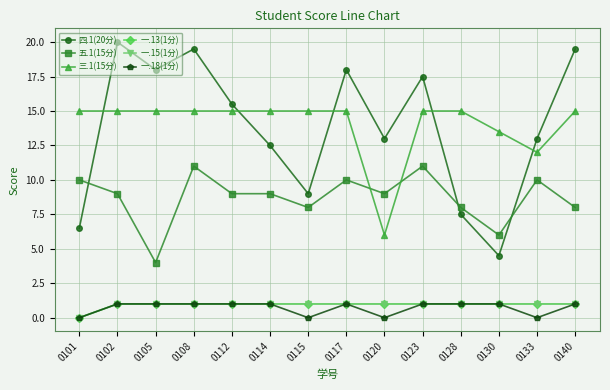

At which category does 五.1(15分) reach its first local peak?

0108